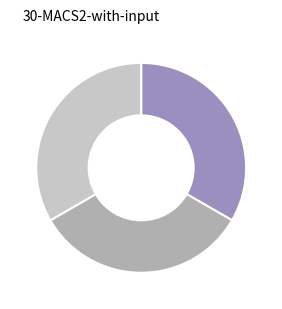

Is there a majority slice in this chart?

No